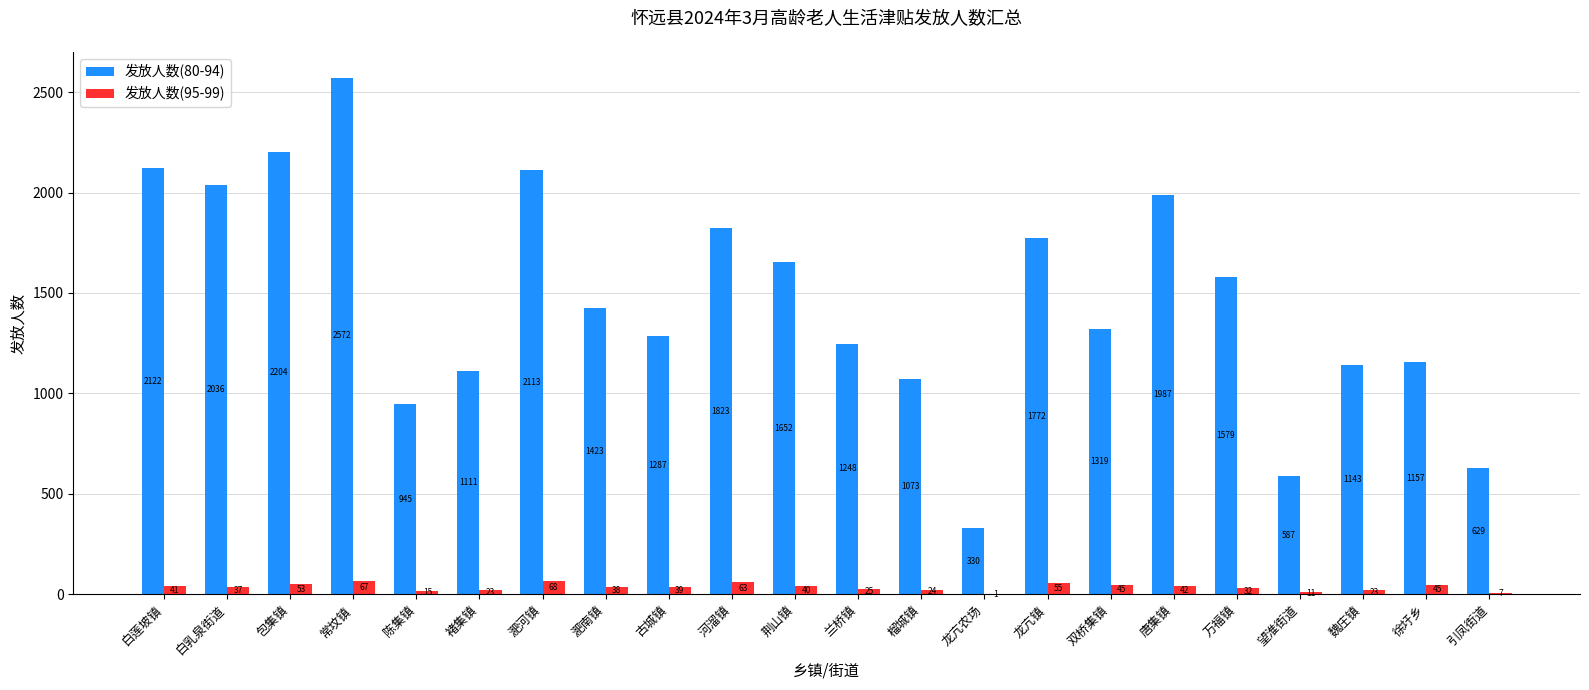

Which series has the widest spread of values?

发放人数(80-94)